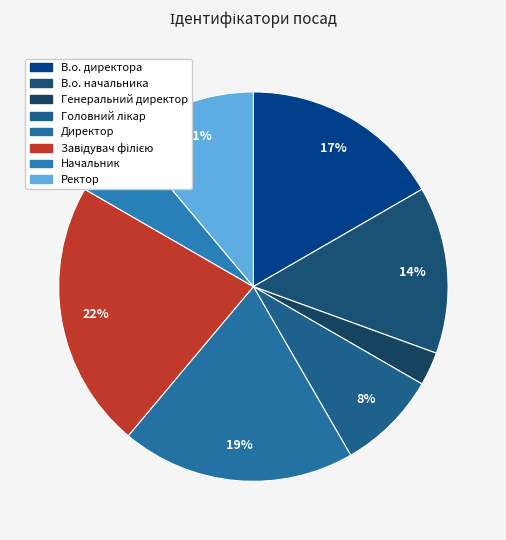

Count the number of slices in the pie.

8